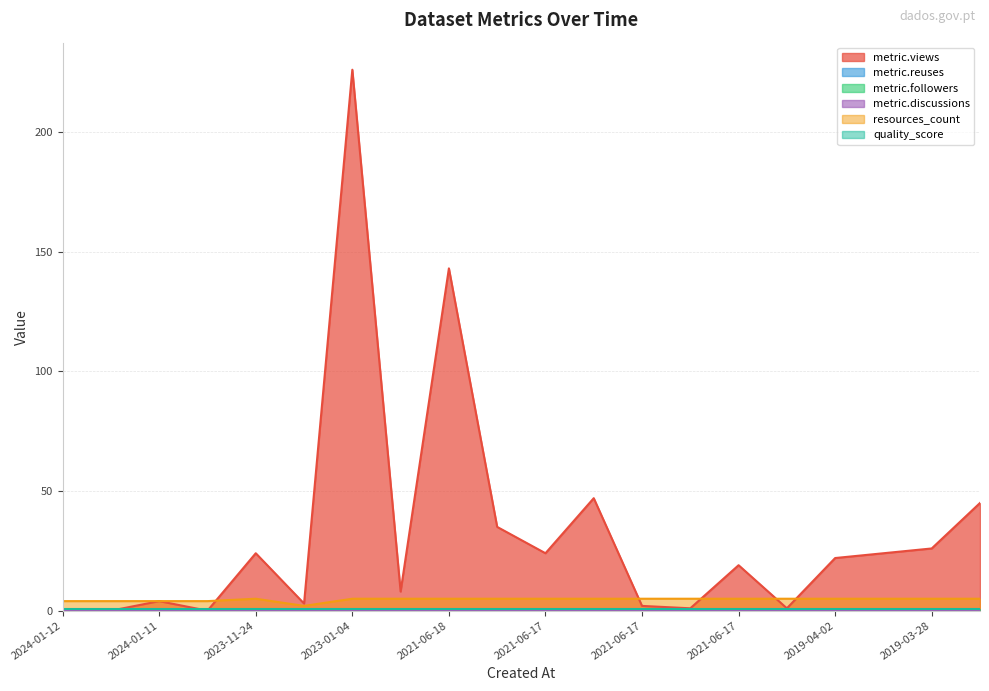

True or false: metric.followers and metric.views intersect in this chart.

False